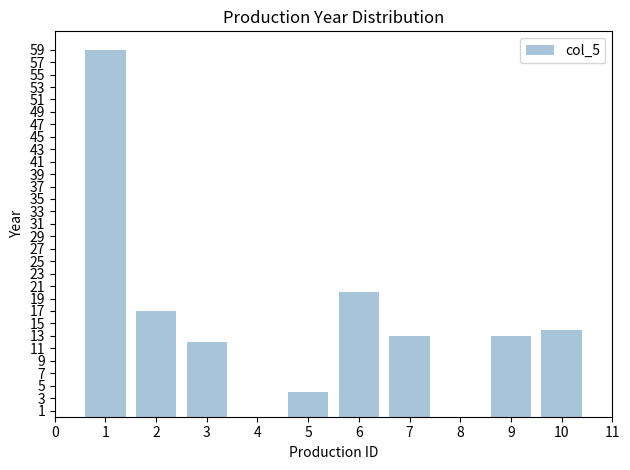

What is the change in value from 1 to 4?

-59